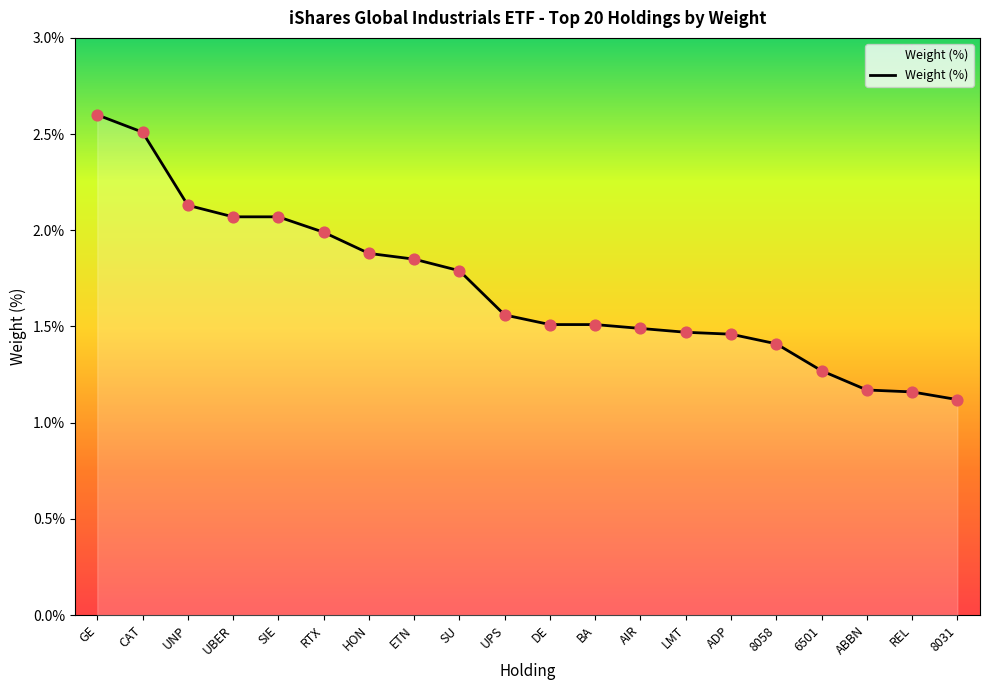

Which has a higher value, RTX or GE?

GE